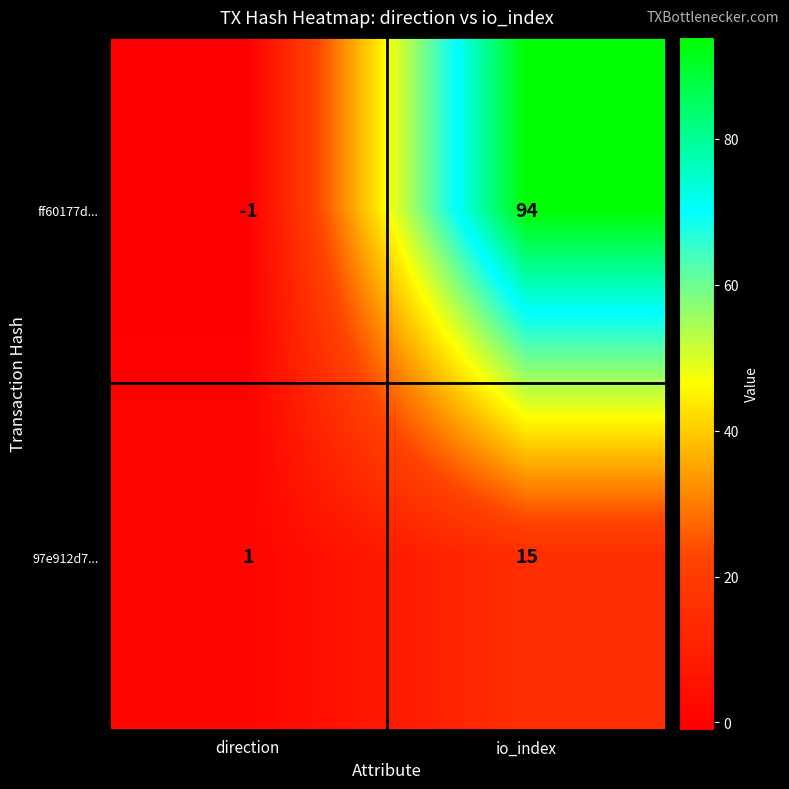

At direction, list the series in order from largest to smallest.

97e912d7..., ff60177d...